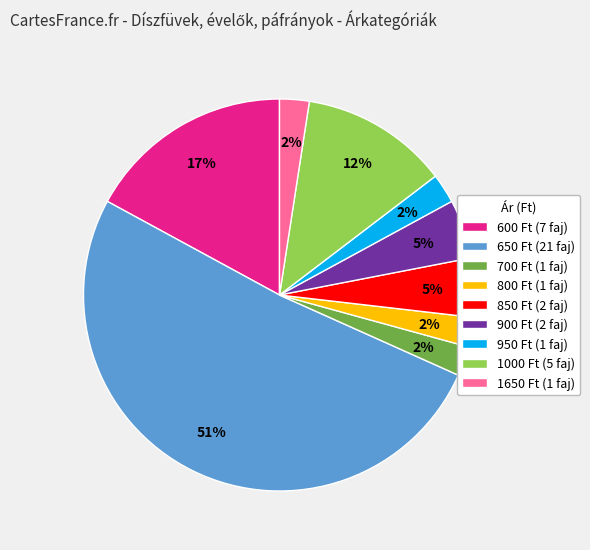

How many slices are in this pie chart?

9